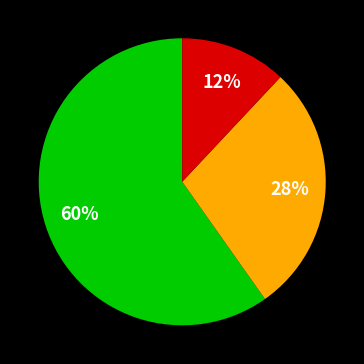

Is there any slice that represents more than half of the pie?

Yes